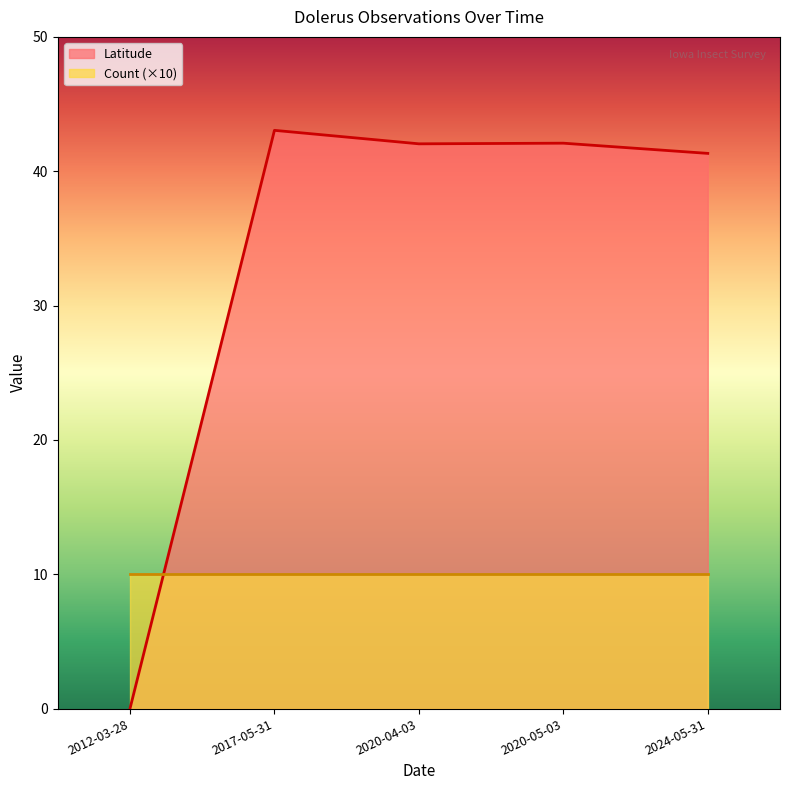

How many interior local valleys (lower than both neighbors) does the data have?

1